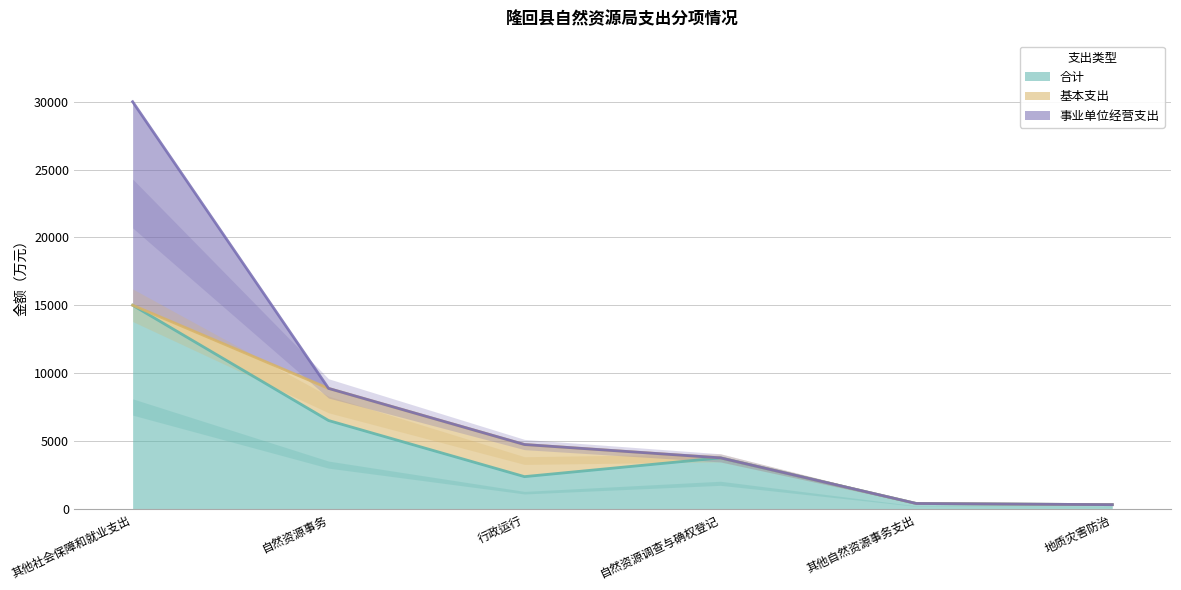

Is it true that 事业单位经营支出 equals -7894.6 at 自然资源调查与确权登记?

False